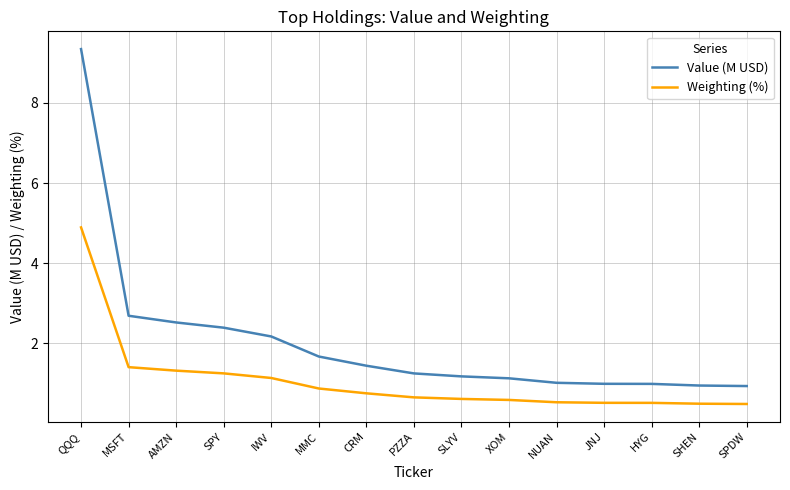

Where is Weighting (%) nearest to the value 2?

MSFT